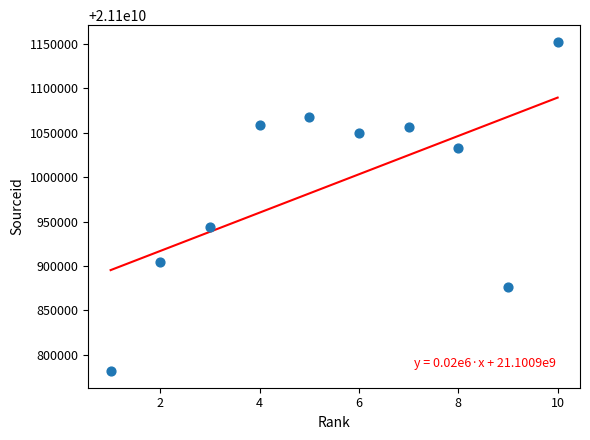

What Y value in the scatter plot is closest to 21100967050?

21100944298